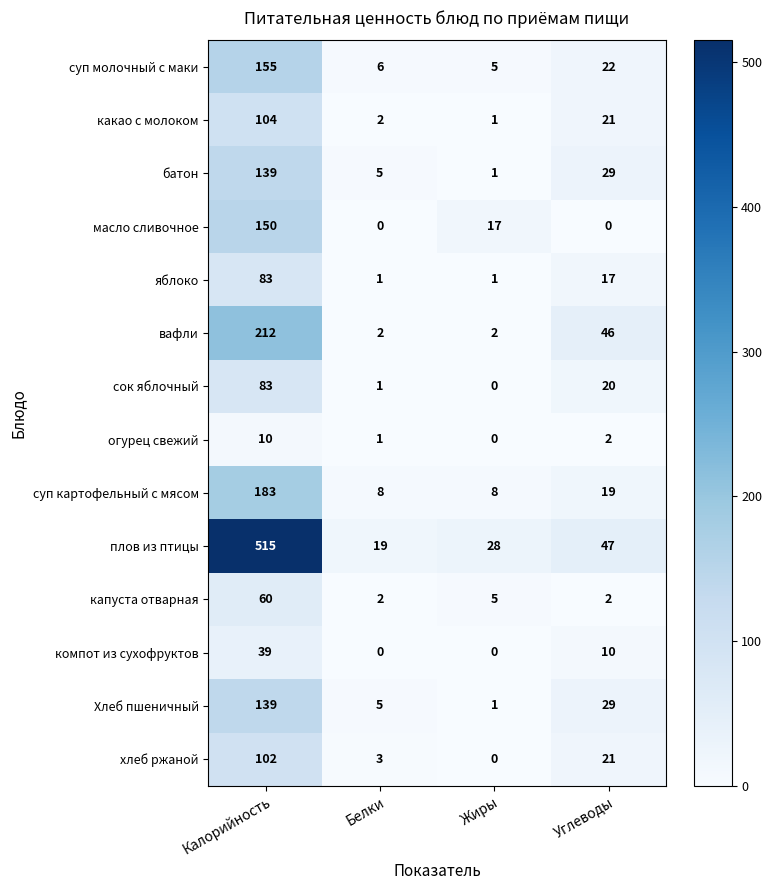

What is the difference between the highest and lowest values at Белки?

19